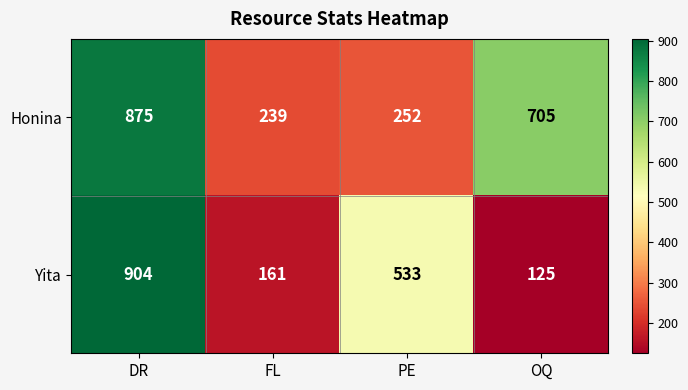

Rank the series by their average value, from lowest to highest.

Yita, Honina